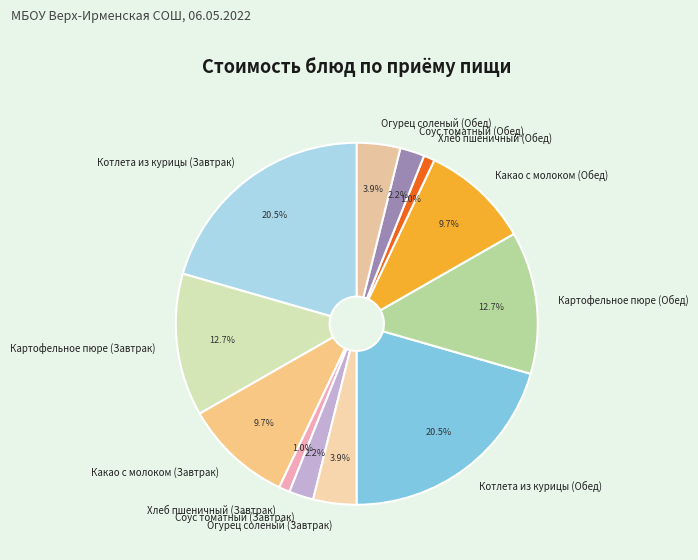

How many segments does this pie chart have?

12